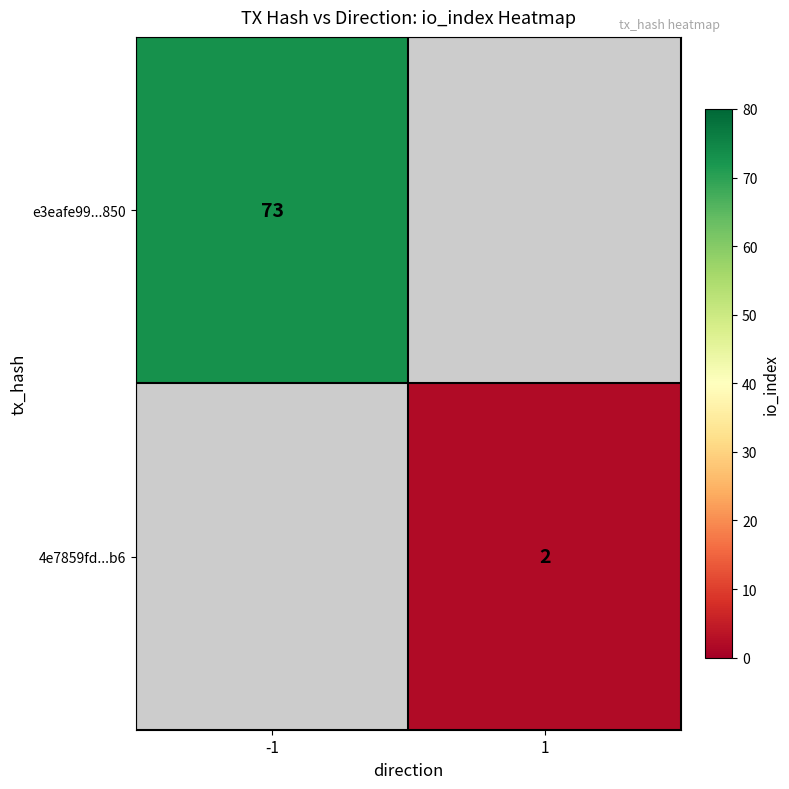

The value of e3eafe99...850 at -1 is 73. True or false?

True